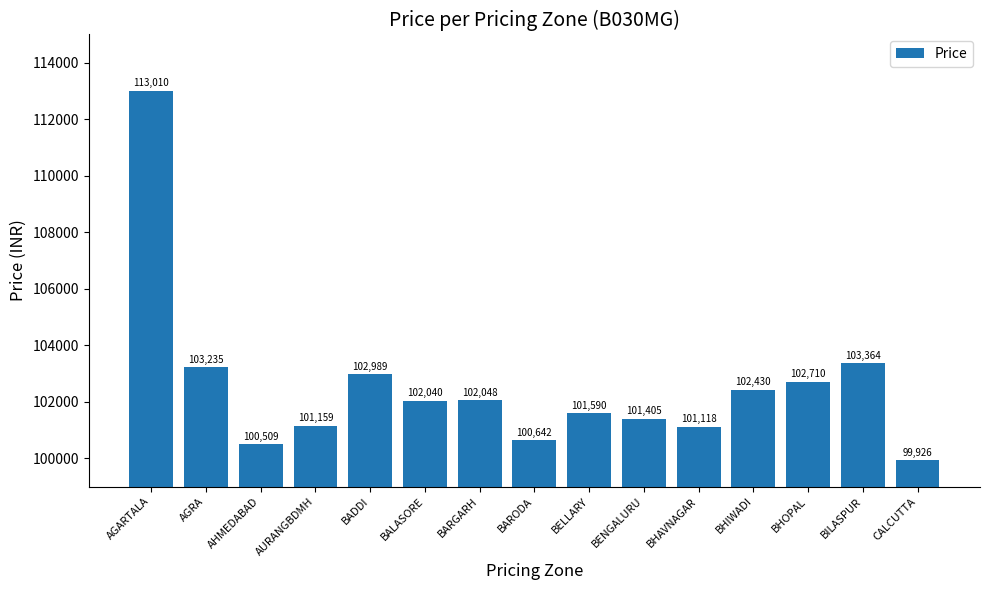

What is the value of the 14th bar from the left?

103364